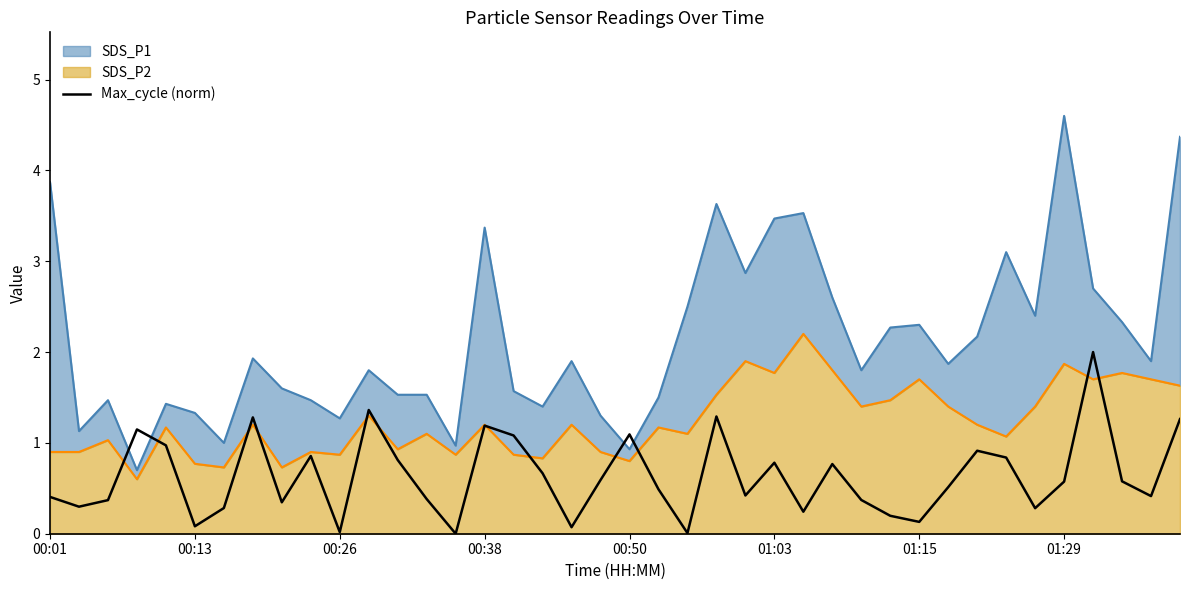

How many categories are shown in the chart?

40